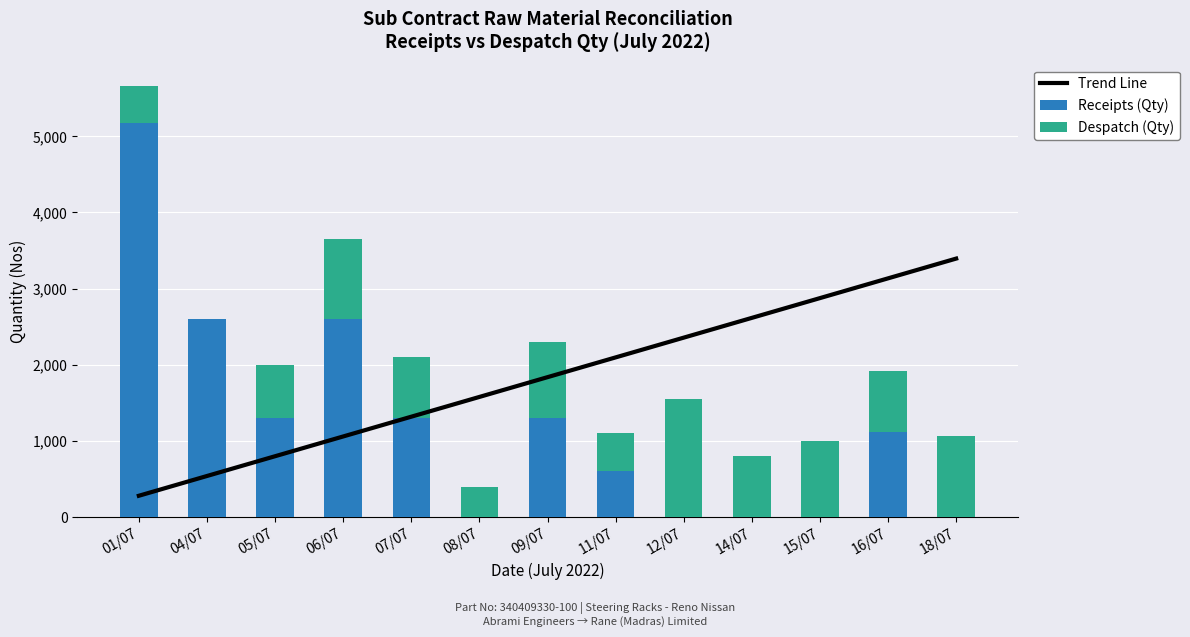

What is the maximum value for Receipts (Qty)?

5179